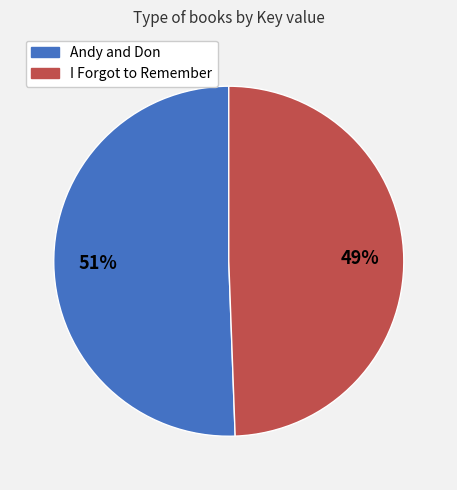

To the nearest percent, what is the average slice percentage?

50%